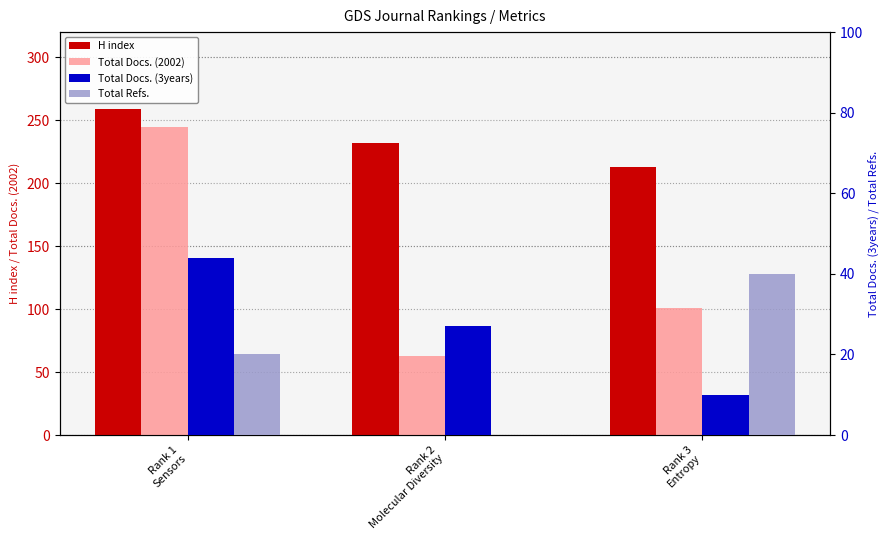

At which category is the sum across all series the highest?

Rank 1
Sensors